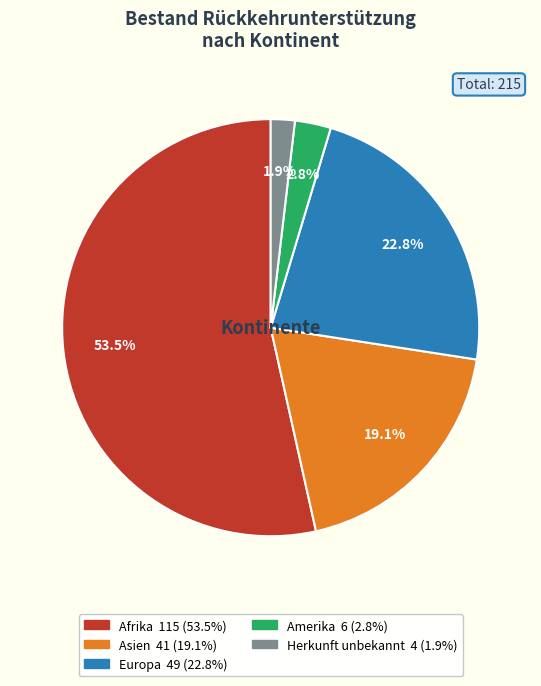

Which category has the smallest portion of the pie?

Herkunft unbekannt